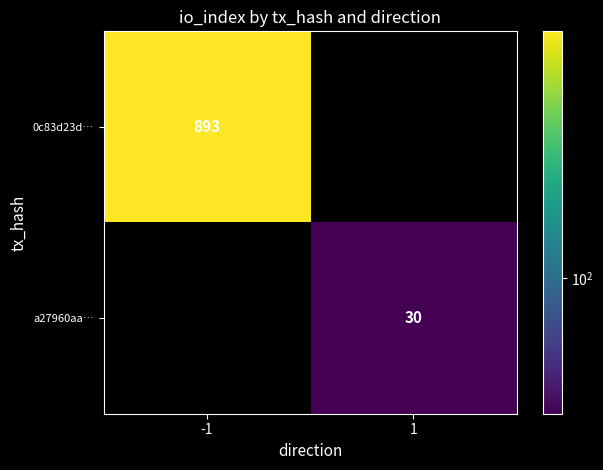

Which category has the lowest value across all series?

1